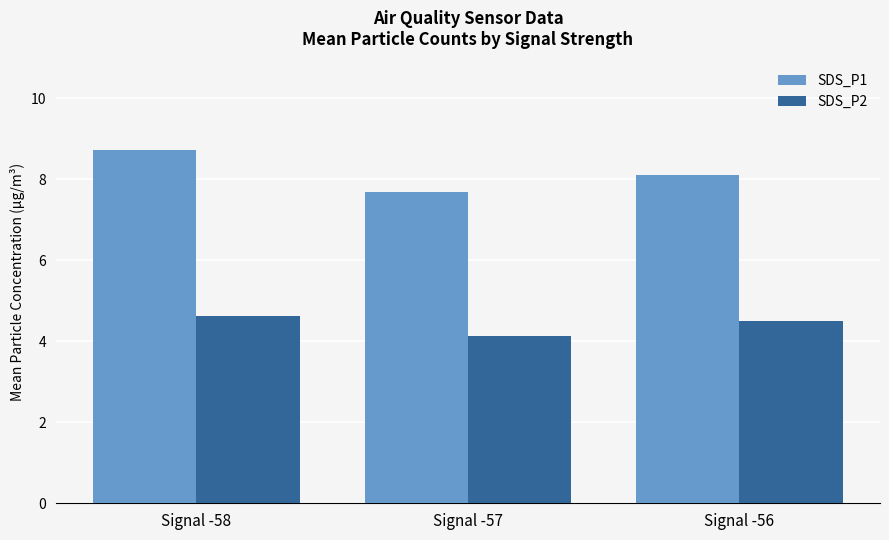

Count the number of data series in this chart.

2